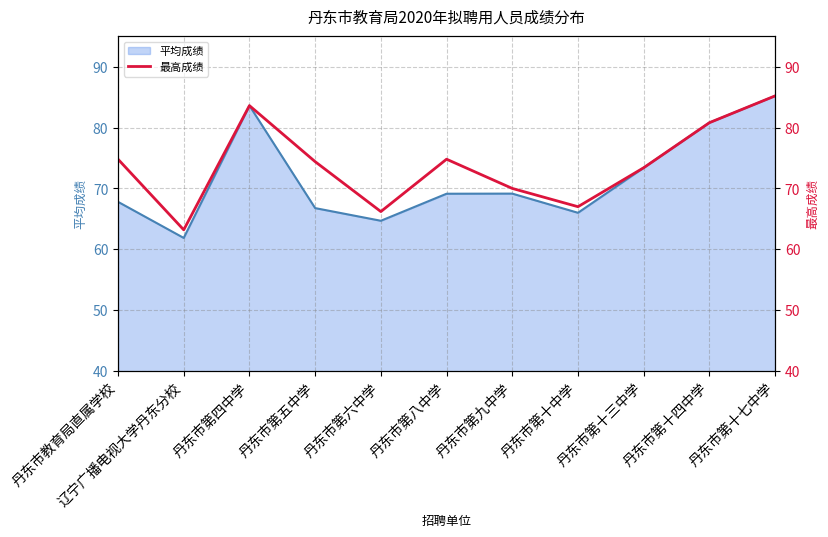

Where is the first local minimum?

辽宁广播电视大学丹东分校